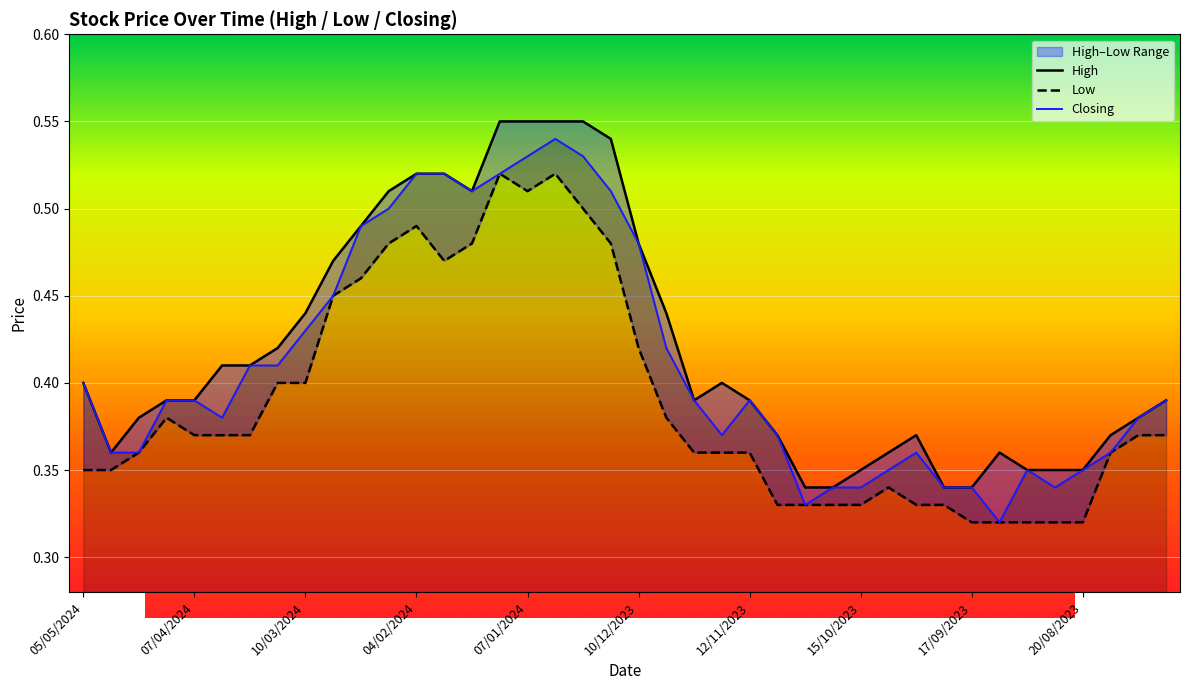

What position from the right is 15?

25